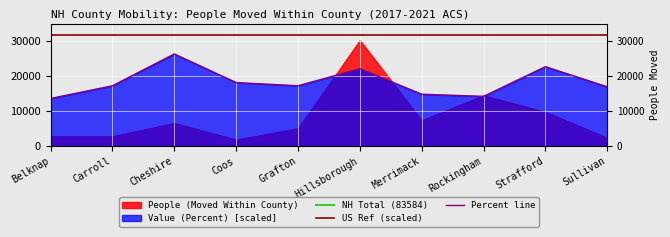

Rank the categories by value from lowest to highest.

Belknap, Rockingham, Merrimack, Sullivan, Carroll, Grafton, Coos, Hillsborough, Strafford, Cheshire